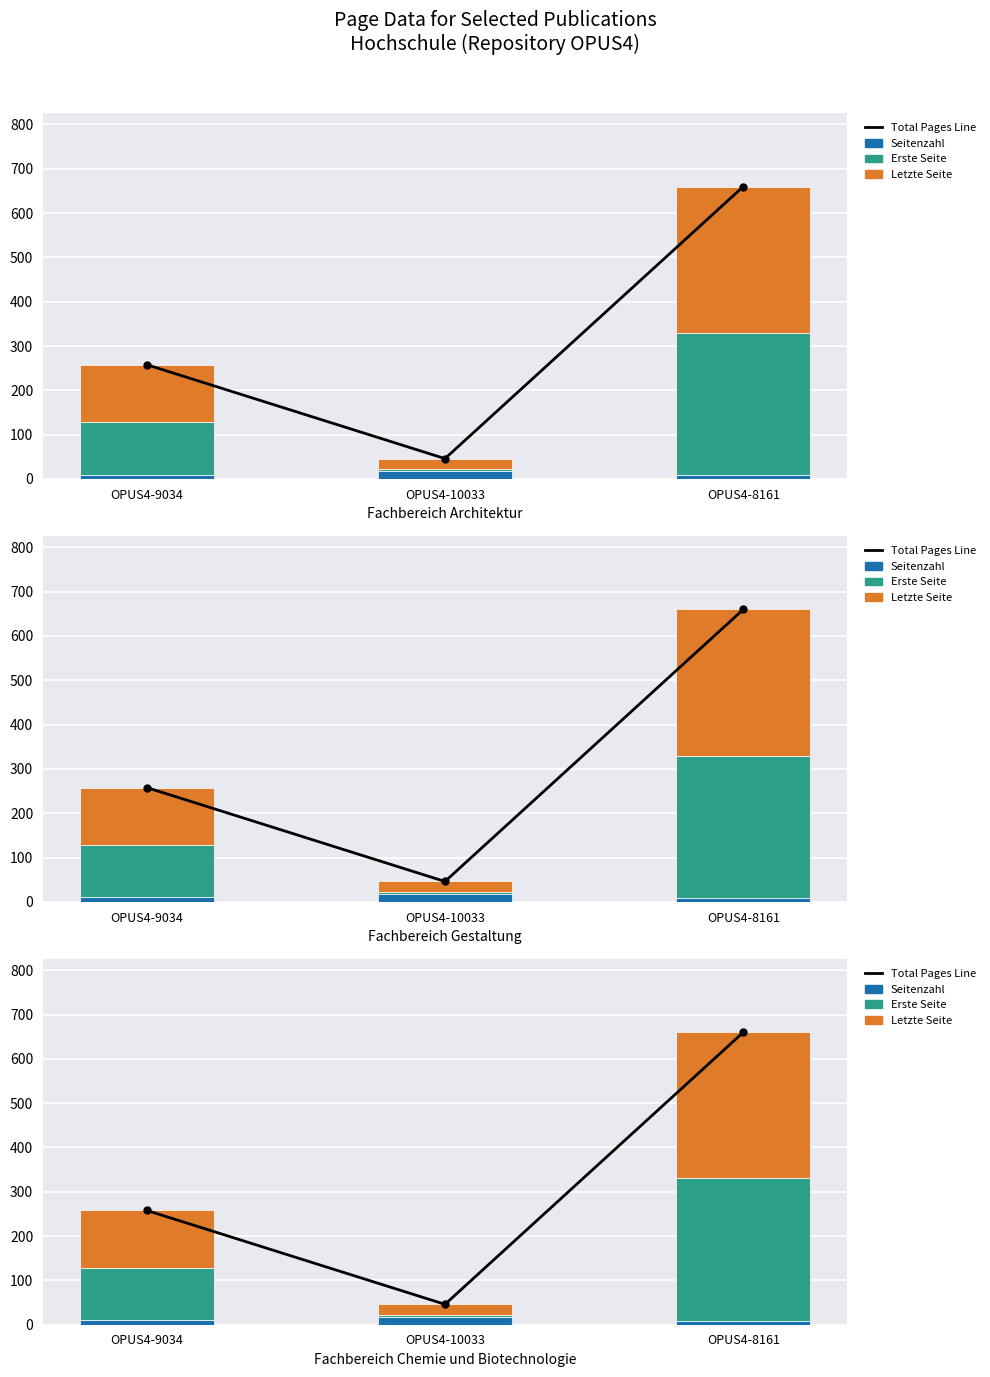

What are all the series names shown in the legend?

Total Pages Line, Seitenzahl, Erste Seite, Letzte Seite